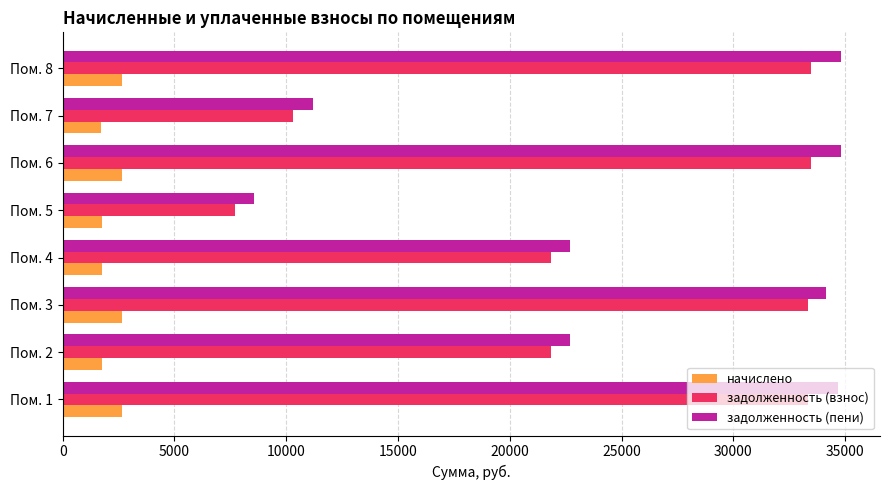

What is the sum of all задолженность (взнос) values?

195297.8